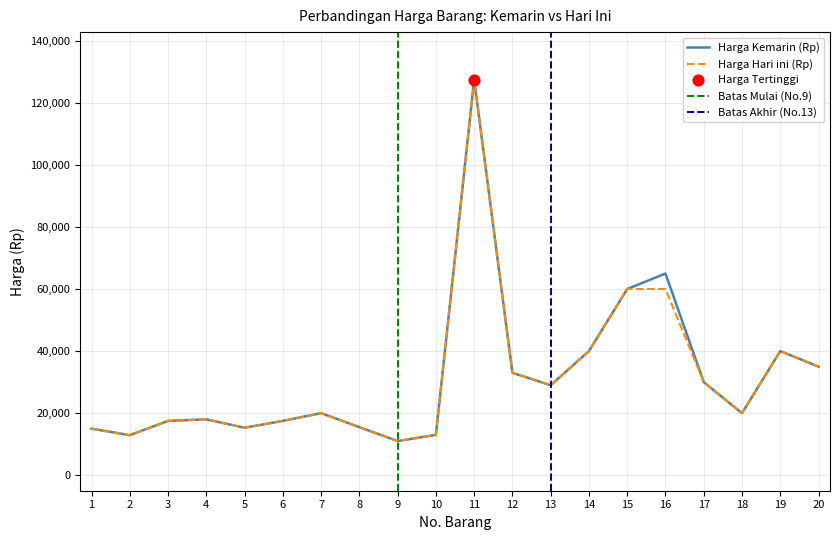

Which series has the largest total across all categories?

Harga Kemarin (Rp)